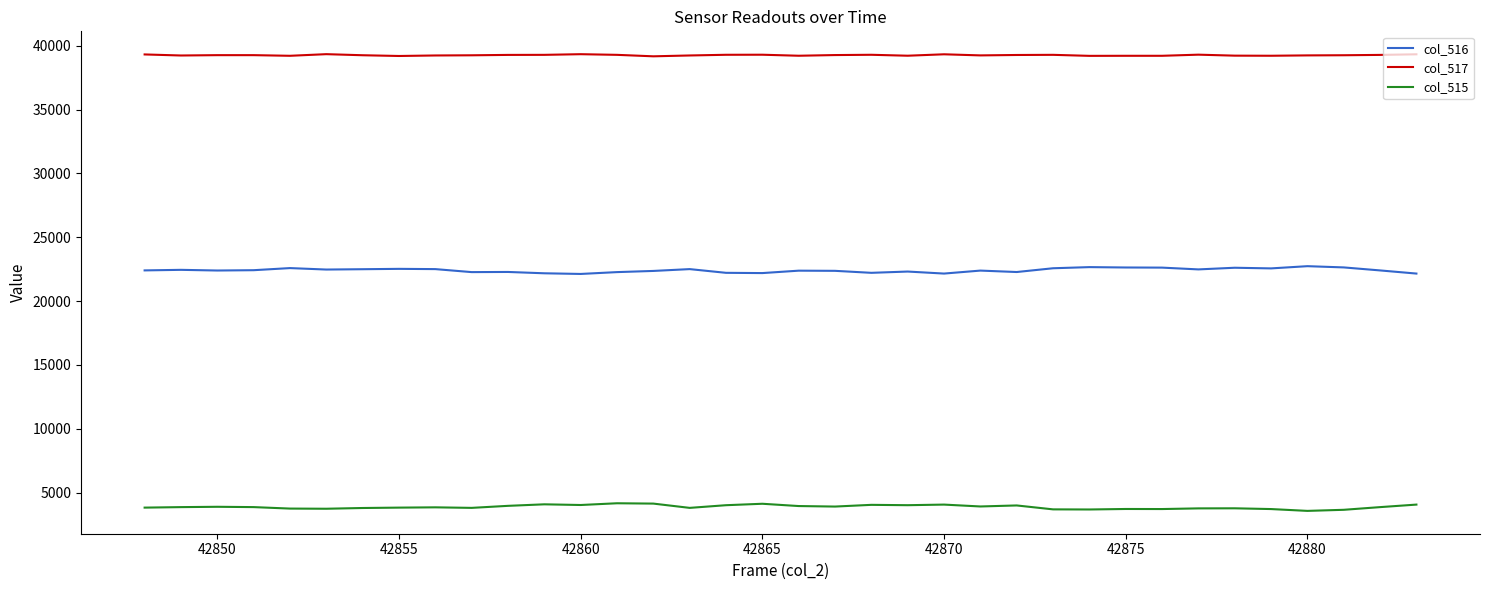

Which series has the largest total across all categories?

col_517